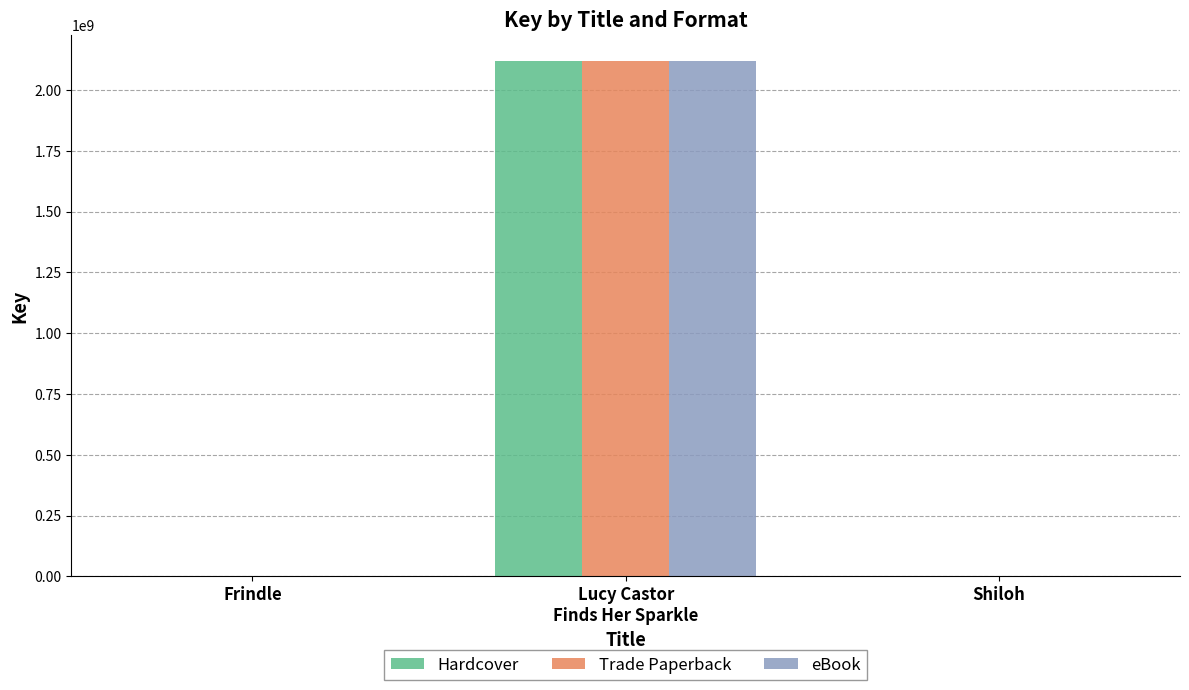

What is the average value of the Hardcover series?

706891633